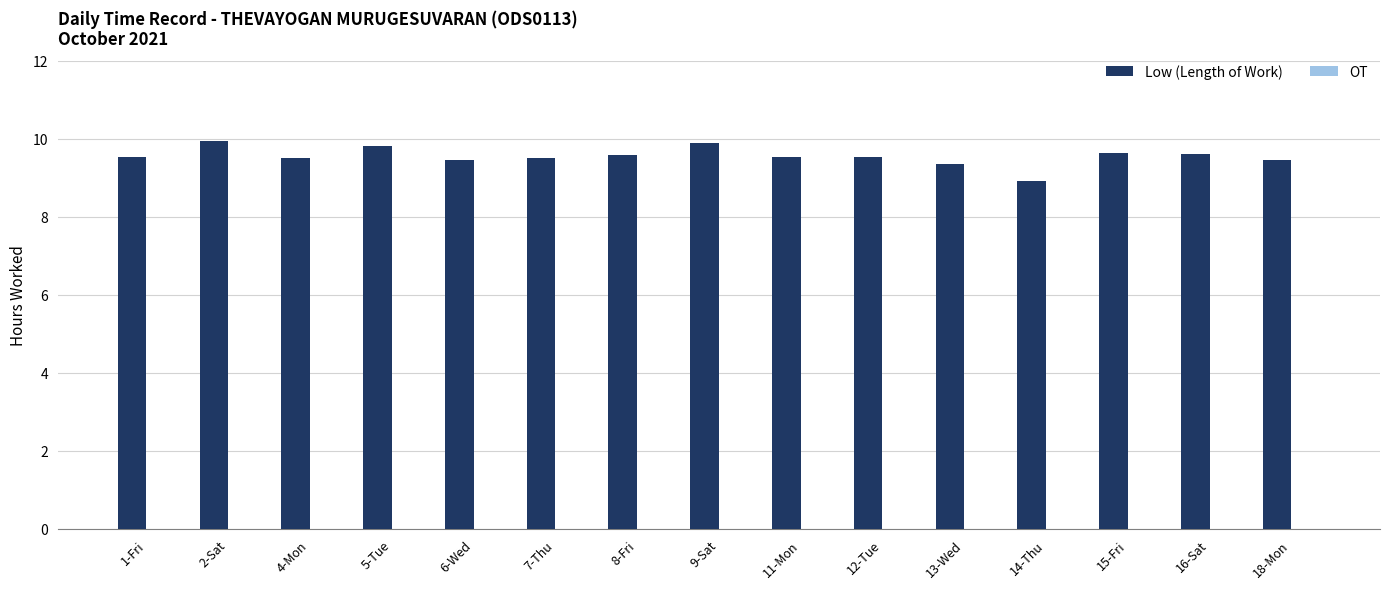

What is the label of the 12th bar from the left?

14-Thu